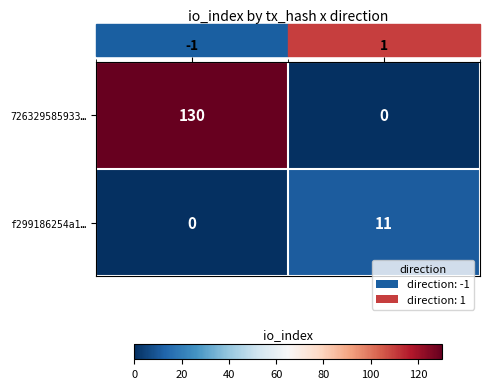

Which series has the largest range (max minus min)?

726329585933…